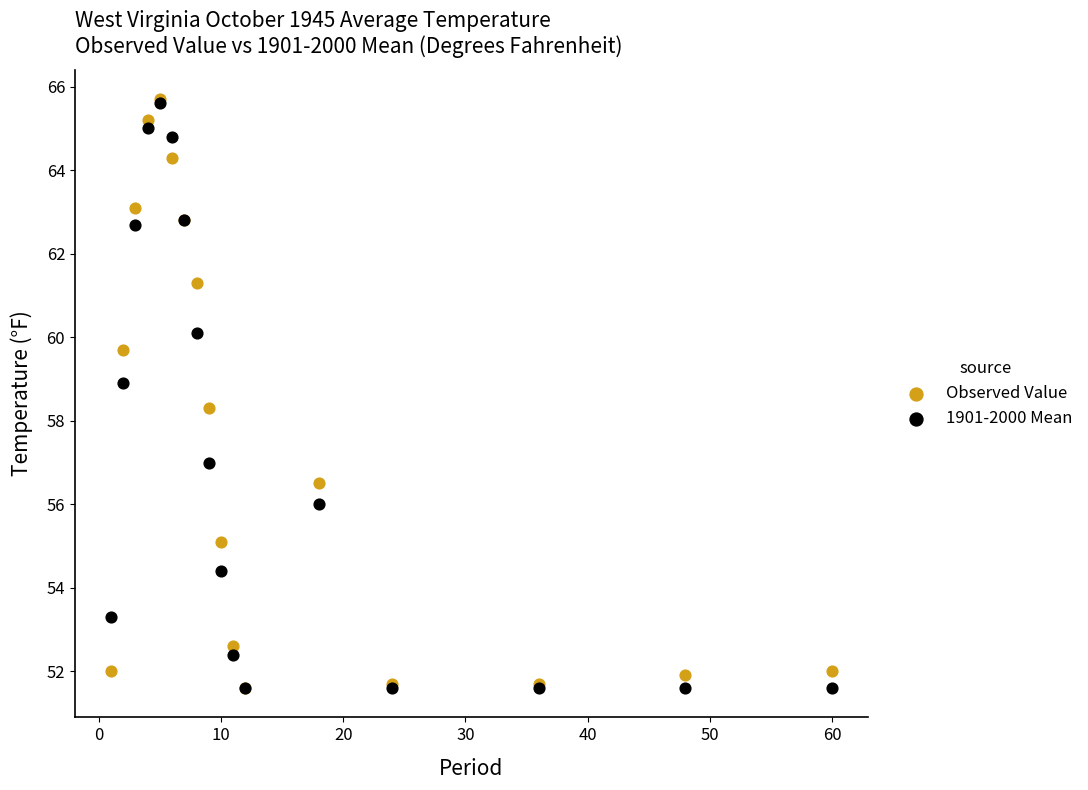

Across all series, what Y value is closest to 58?

58.3